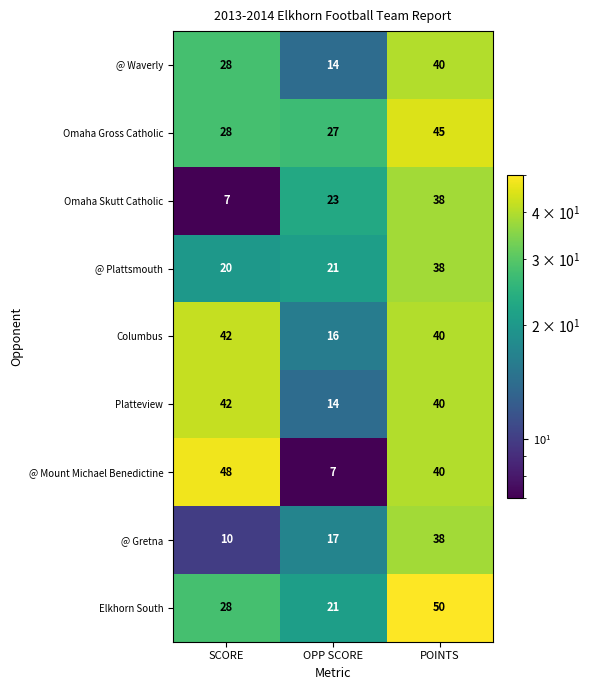

What is the approximate value of @ Gretna at OPP SCORE, to the nearest 10?

20